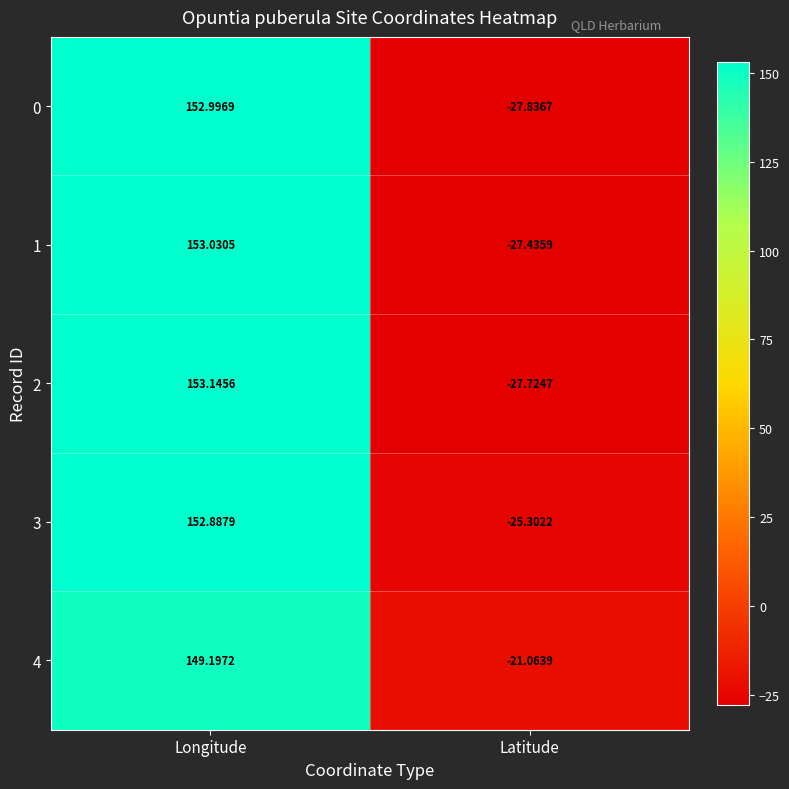

What is the spread (max minus min) of values at Longitude?

3.9